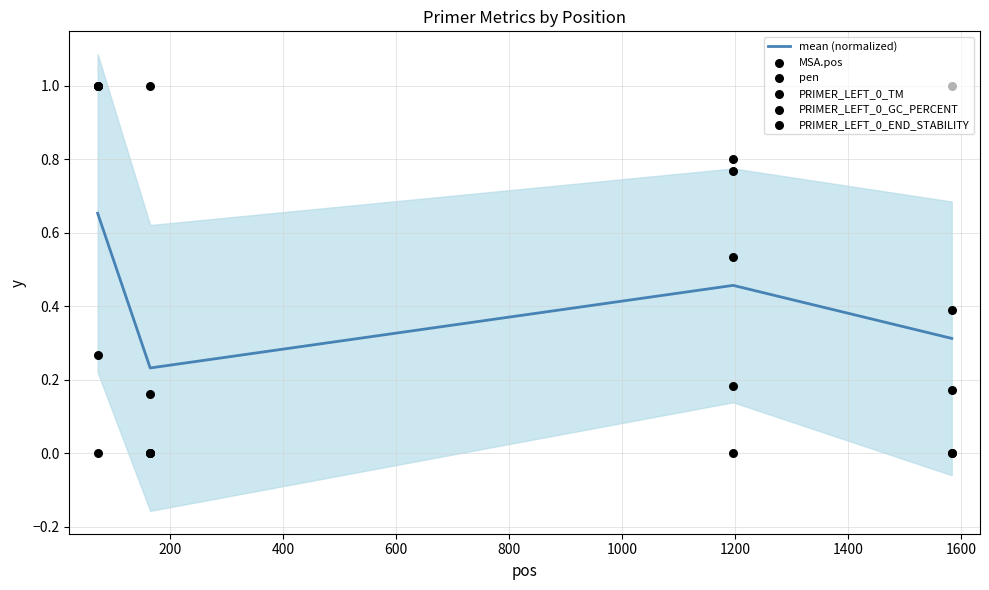

Which series has the widest spread of Y values?

MSA.pos